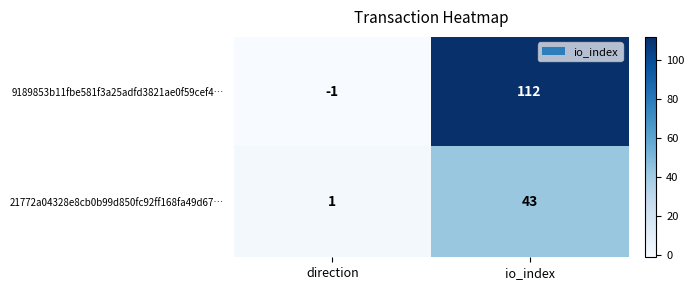

What is the sum of all 9189853b11fbe581f3a25adfd3821ae0f59cef4… values?

111